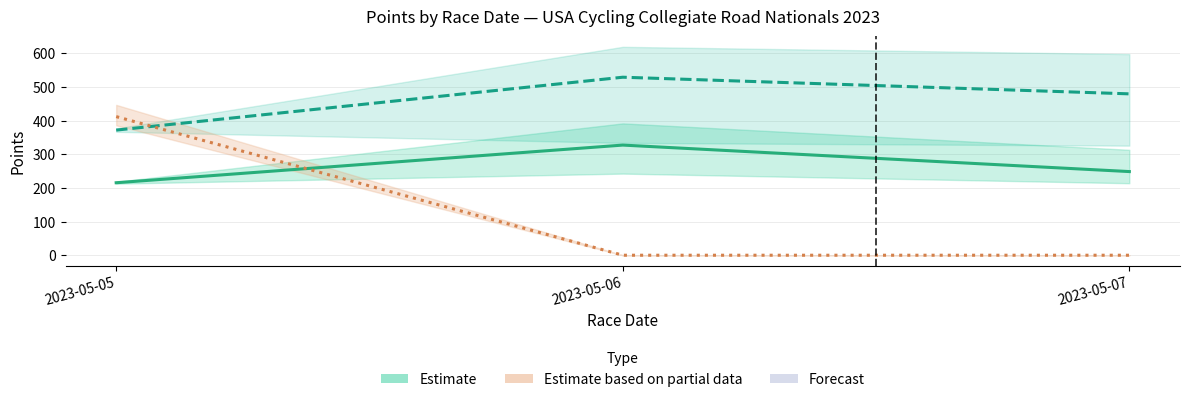

How many values in the Women Varsity Open (Estimate) series are below 479?

1